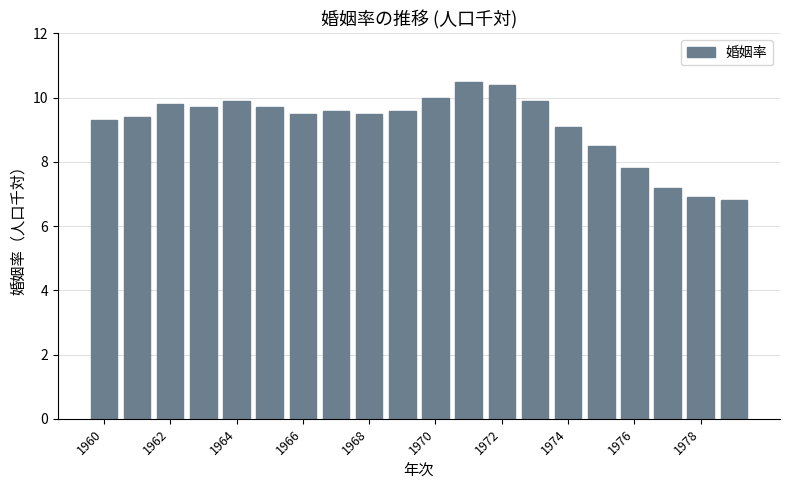

Reading left to right, transcribe all the data shown in this chart.

9.3	9.4	9.8	9.7	9.9	9.7	9.5	9.6	9.5	9.6	10.0	10.5	10.4	9.9	9.1	8.5	7.8	7.2	6.9	6.8